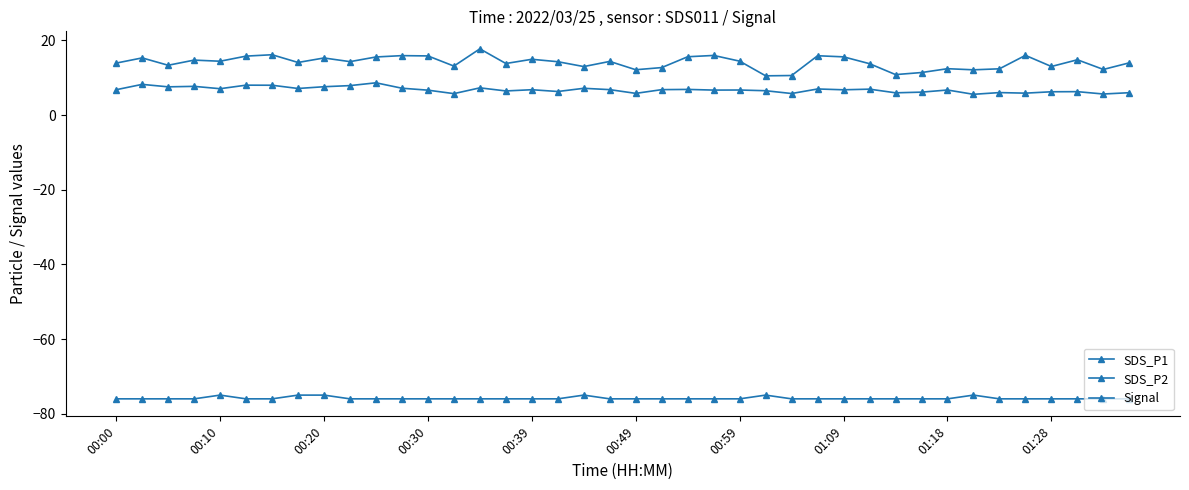

Which series has the largest total across all categories?

SDS_P1